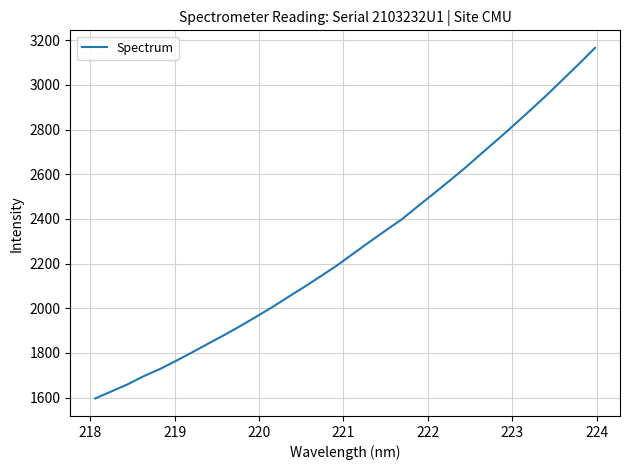

What is the smallest value displayed?

1596.4